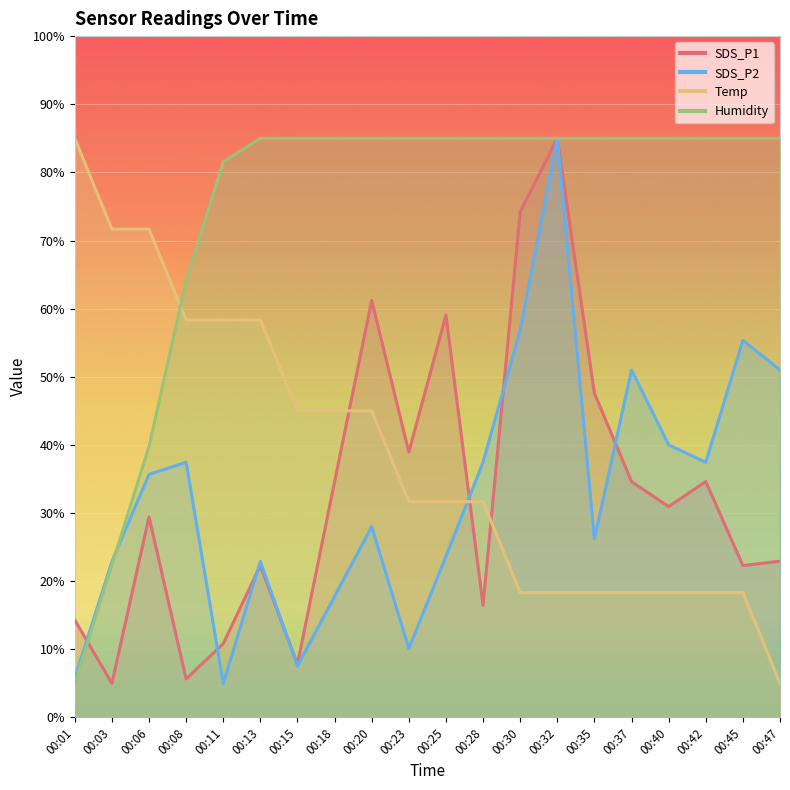

Which category has the lowest value in the SDS_P2 series?

00:11